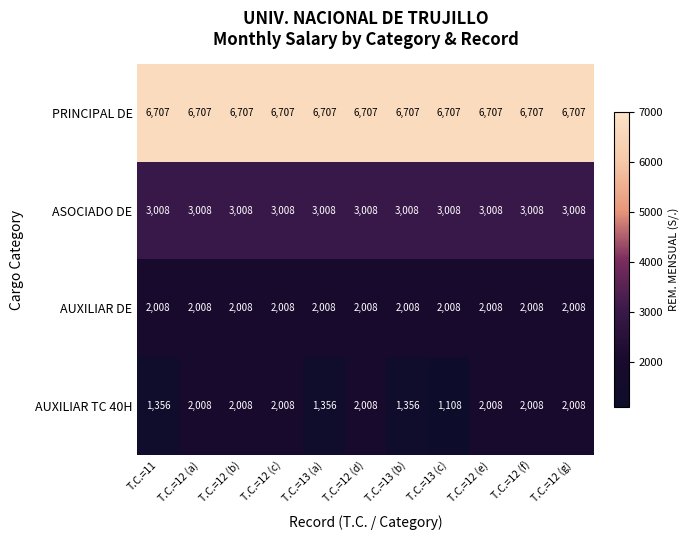

What is the maximum value shown in the chart?

6707